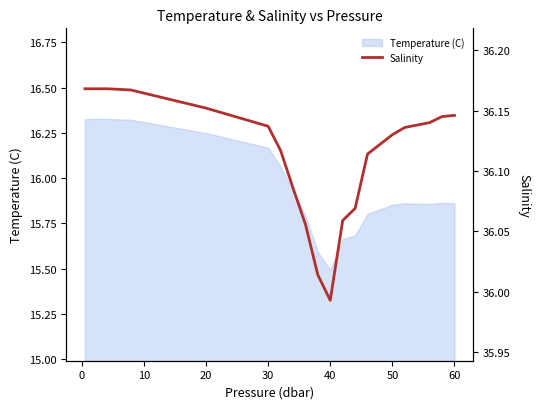

What is the minimum value for Temperature (C)?

15.5